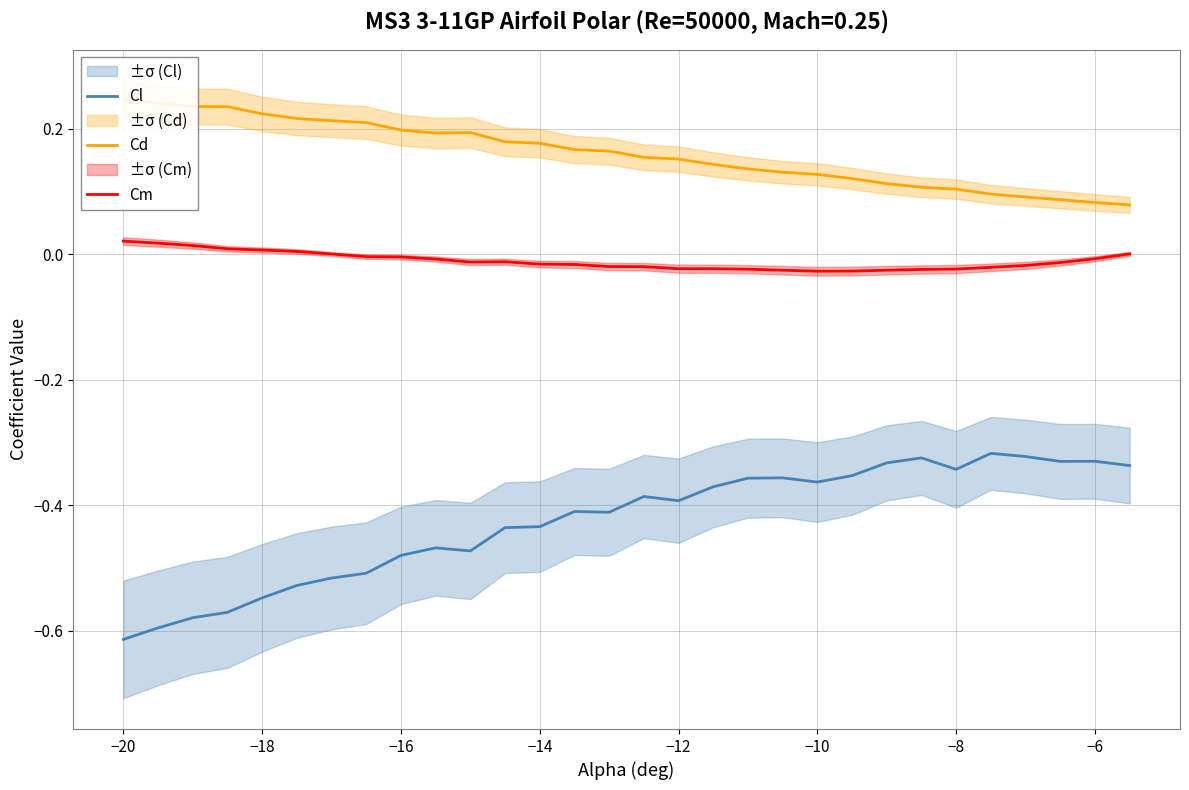

What is the value of the Cl point at the 9th from the left?

-0.5